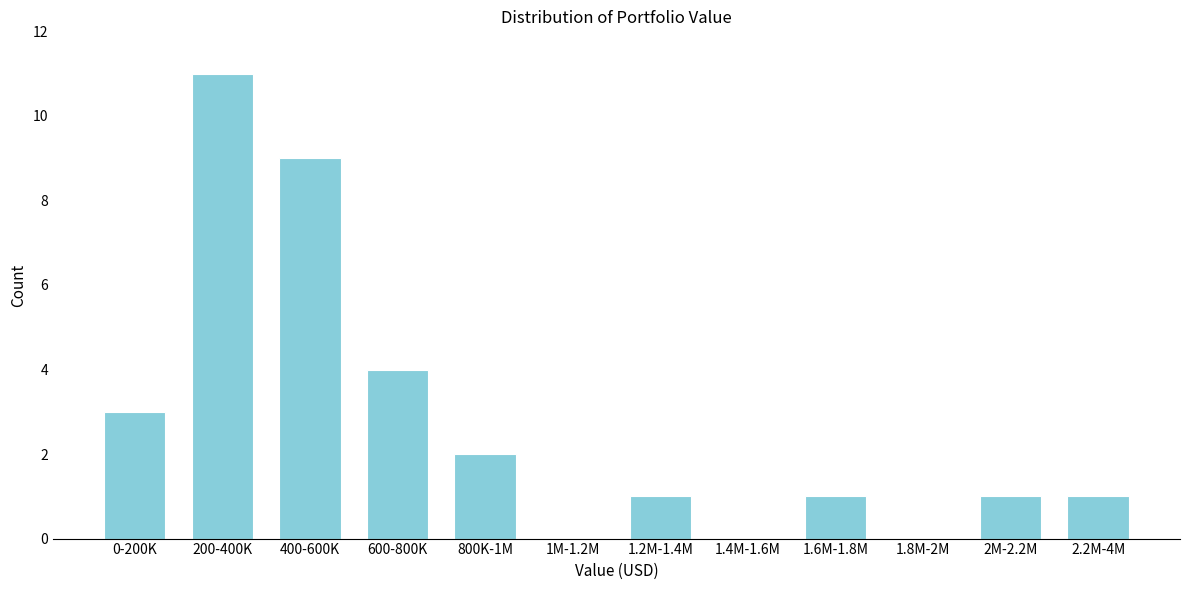

Reading left to right, transcribe all the data shown in this chart.

0-200K=3	200-400K=11	400-600K=9	600-800K=4	800K-1M=2	1M-1.2M=0	1.2M-1.4M=1	1.4M-1.6M=0	1.6M-1.8M=1	1.8M-2M=0	2M-2.2M=1	2.2M-4M=1